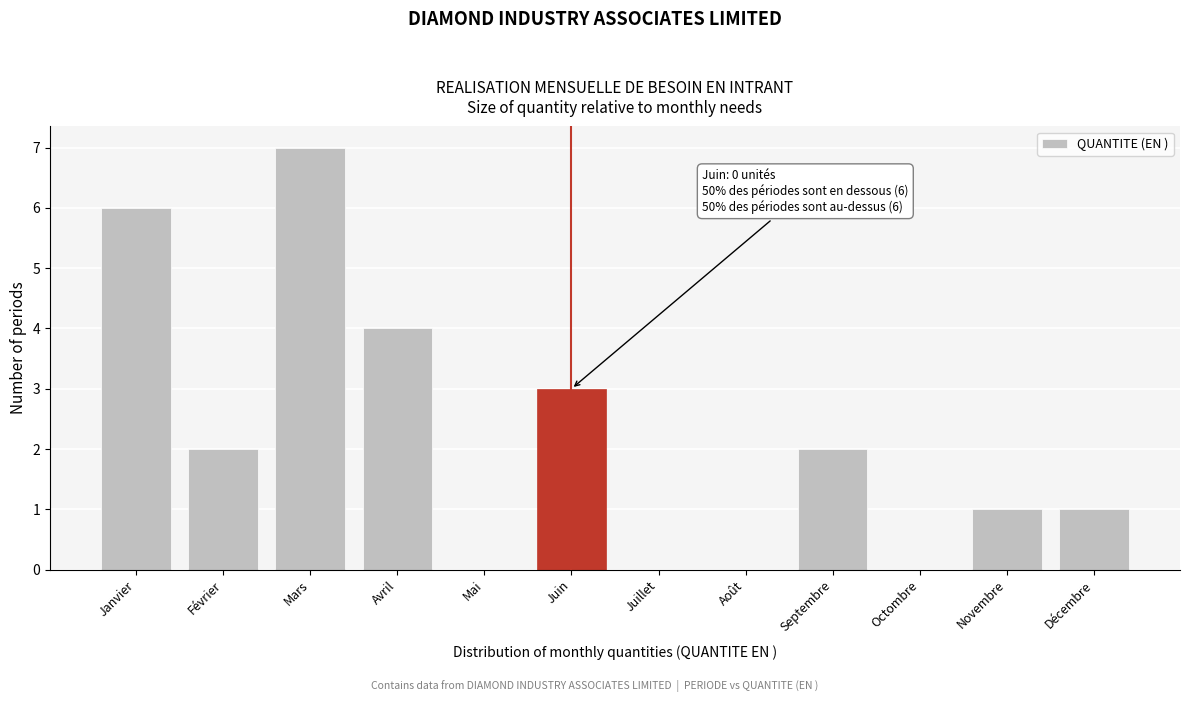

Reading left to right, list all the values displayed in this chart.

Janvier=6	Février=2	Mars=7	Avril=4	Mai=0	Juin=3	Juillet=0	Août=0	Septembre=2	Octombre=0	Novembre=1	Décembre=1